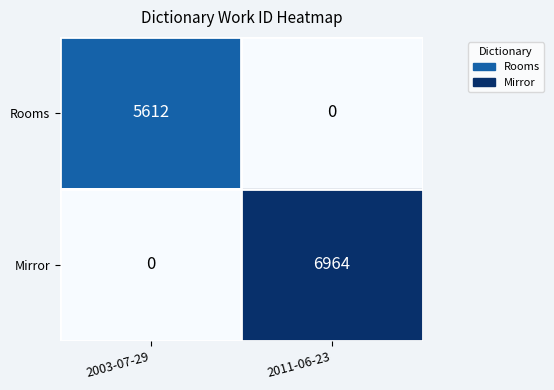

What is the difference between the maximum and minimum values in the Rooms series?

5612